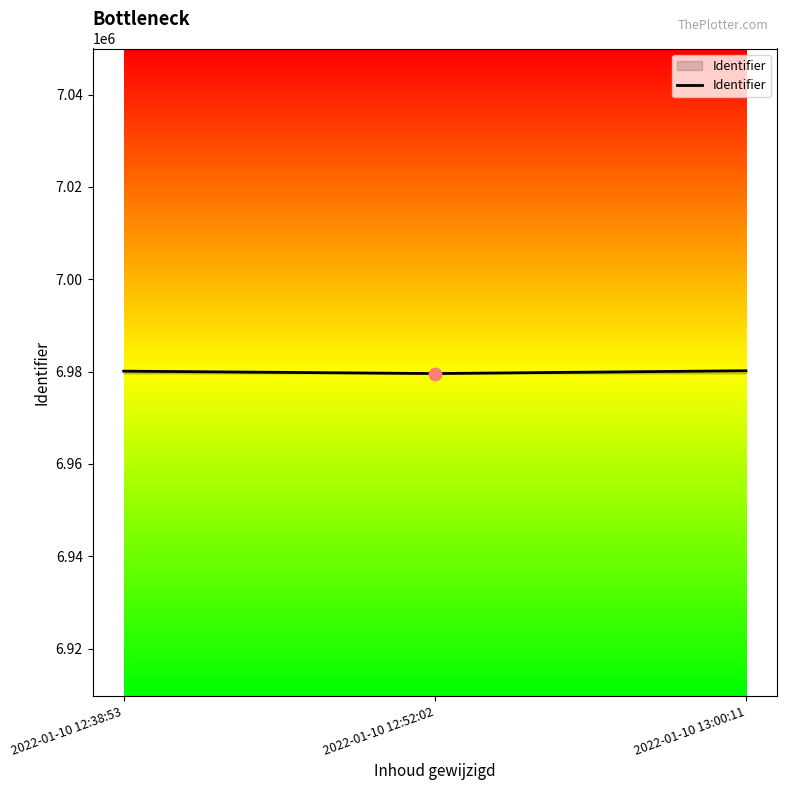

What is the change in value from 2022-01-10 12:38:53 to 2022-01-10 12:52:02?

-523